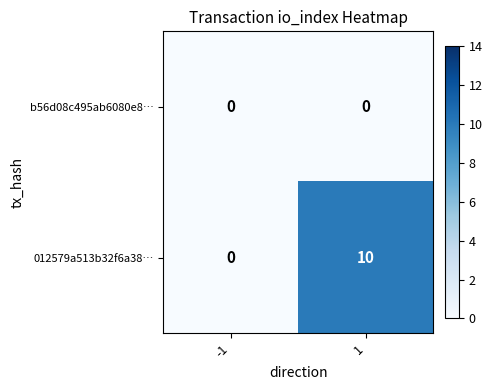

List the series in order of their overall mean, highest first.

012579a513b32f6a38…, b56d08c495ab6080e8…